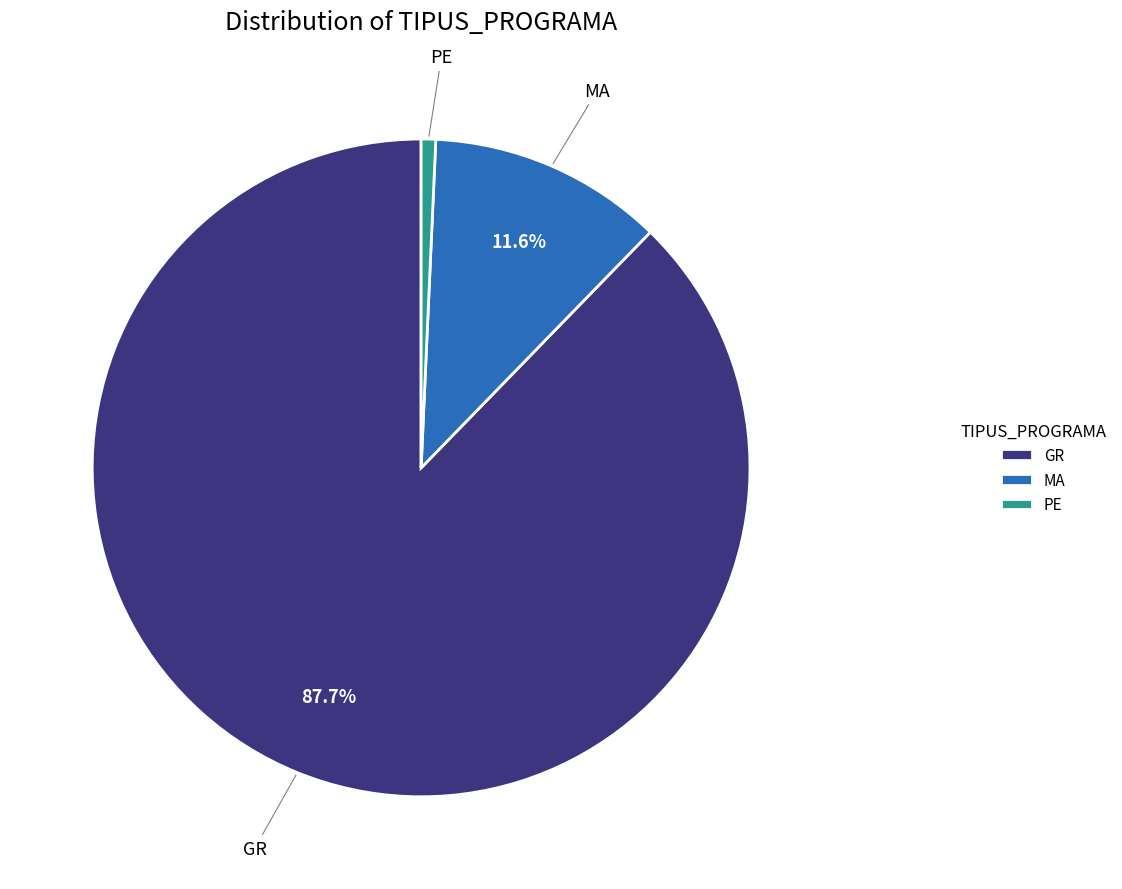

True or false: PE accounts for 11% of the total.

False